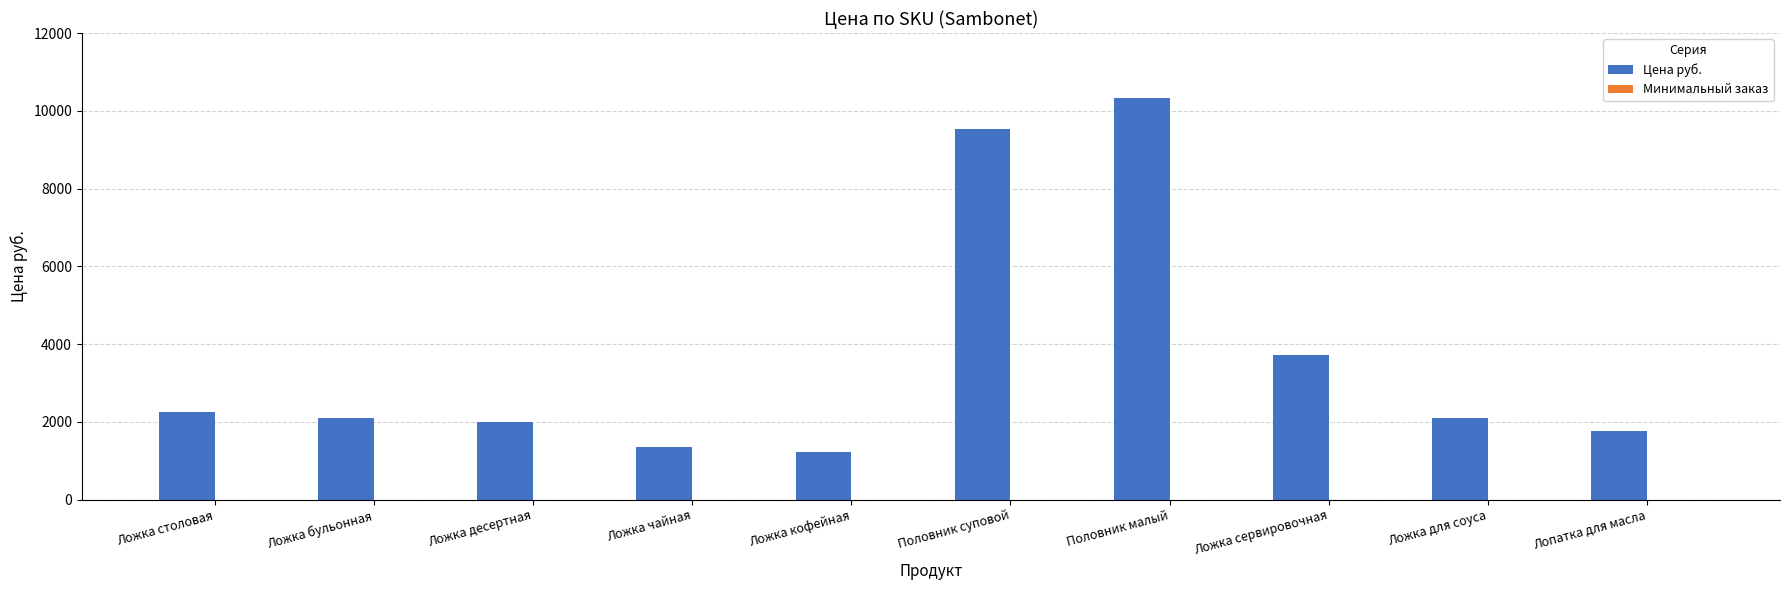

At which label is Цена руб. closest to 5774?

Ложка сервировочная